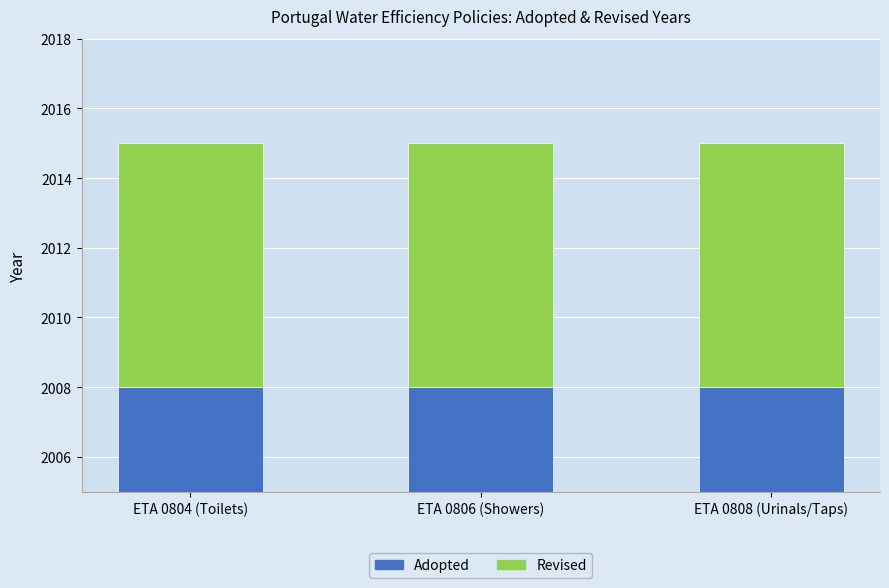

What is the difference between the highest and lowest values at ETA 0806 (Showers)?

2001